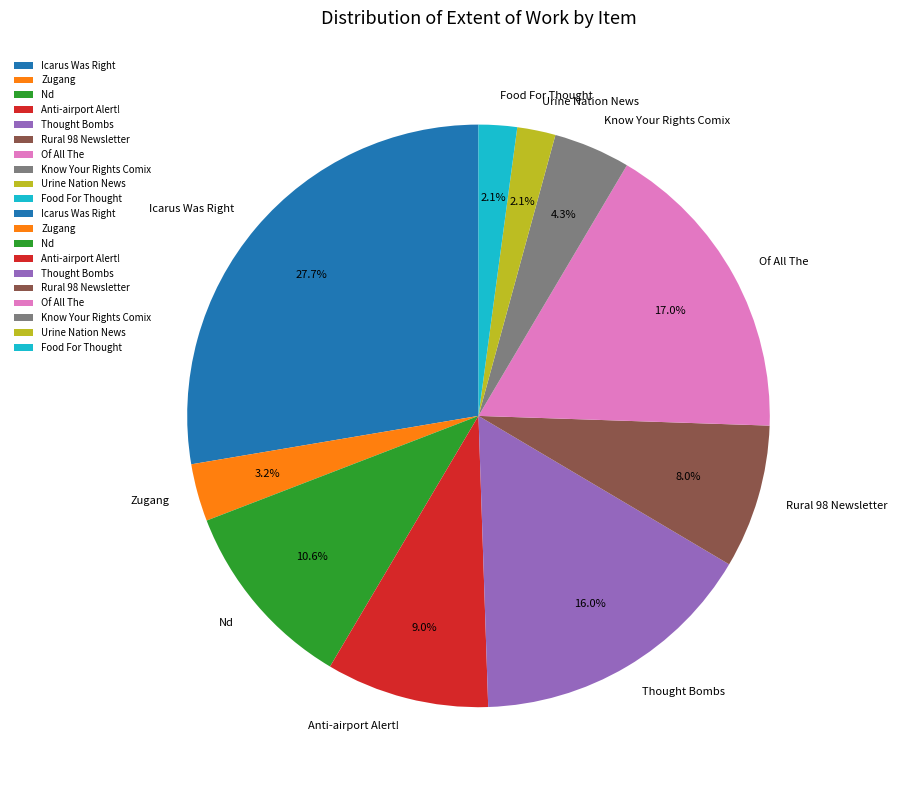

Do Know Your Rights Comix and Food For Thought together represent more than half of the pie?

No